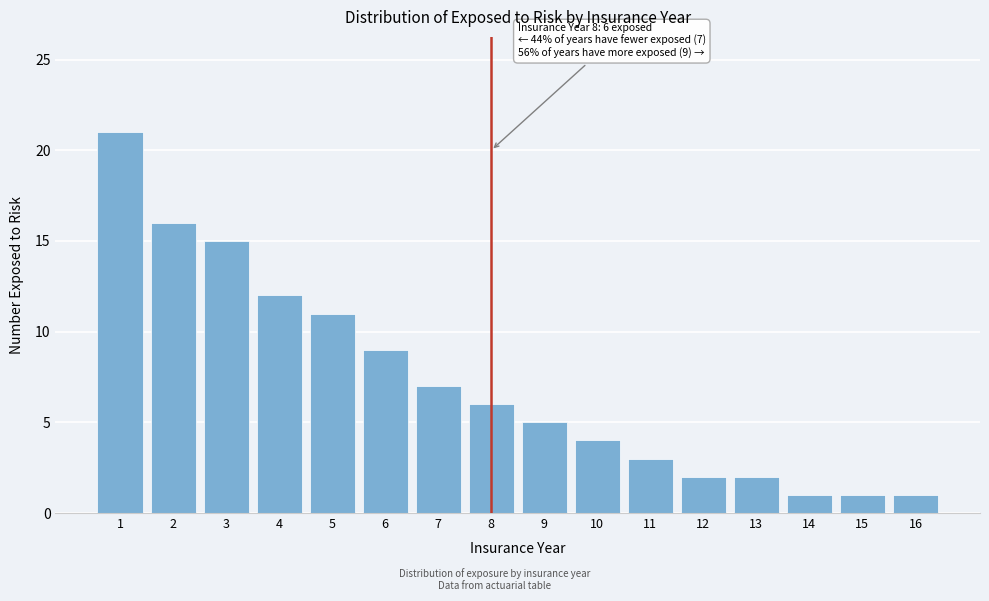

Reading left to right, what are all the values shown in this chart?

21	16	15	12	11	9	7	6	5	4	3	2	2	1	1	1